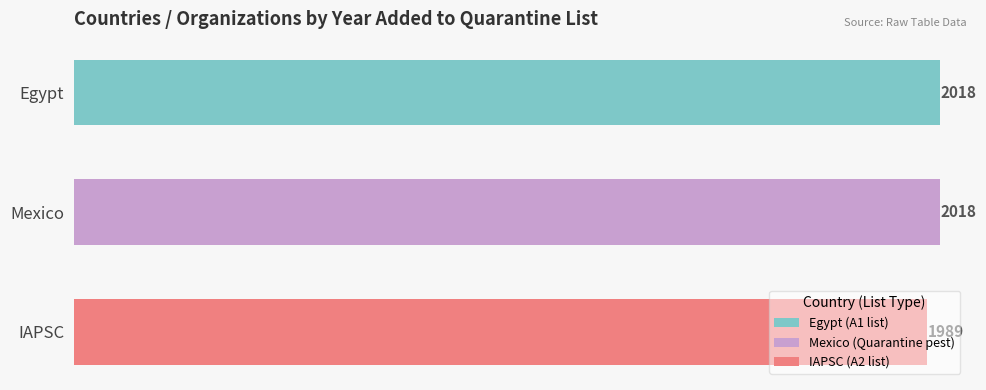

The chart shows a value of 942 at IAPSC. True or false?

False